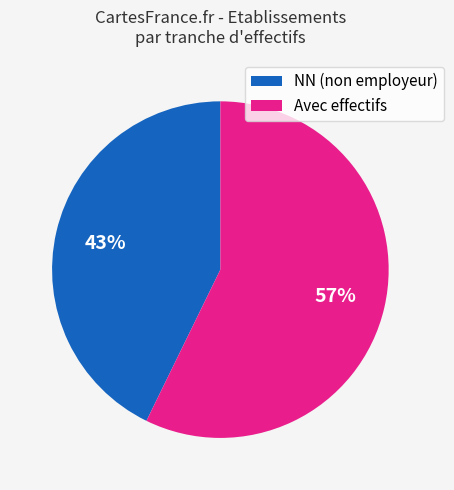

Rank the categories by value from lowest to highest.

NN (non employeur), Avec effectifs